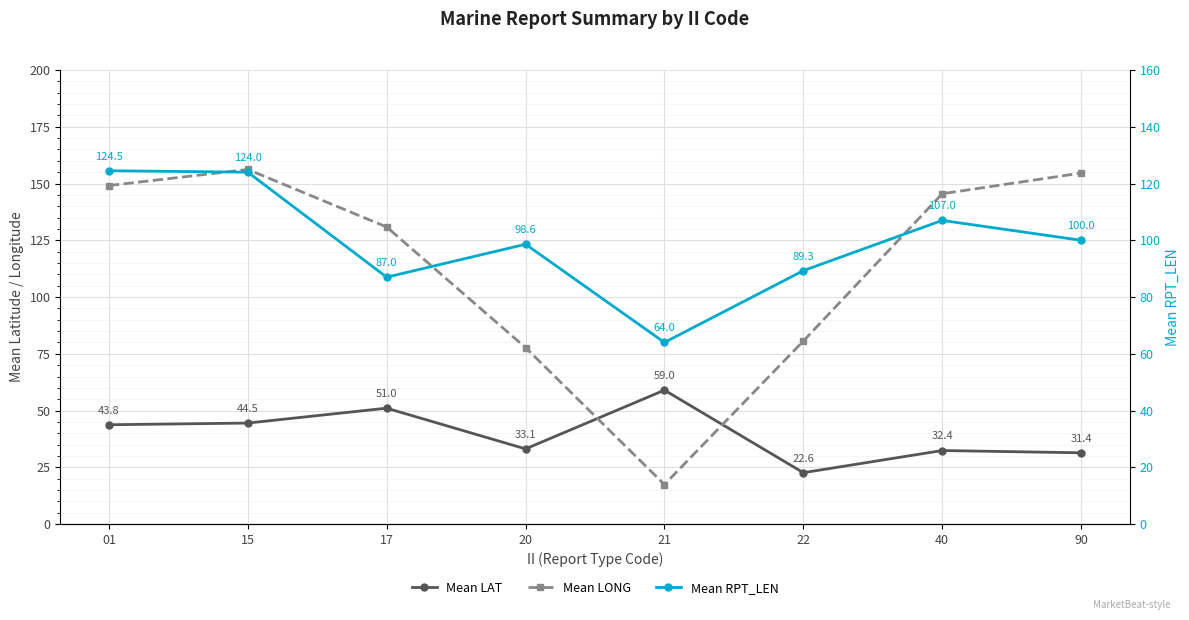

Is this an area chart (filled region under the line)?

No